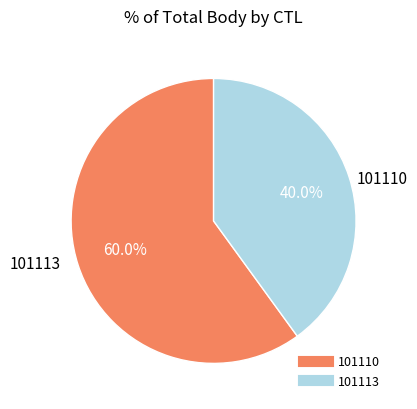

Which category accounts for the majority?

101110